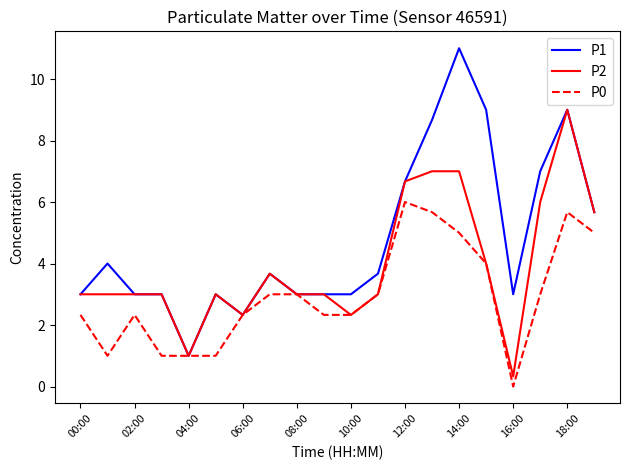

Rank the series by their maximum value, from lowest to highest.

P0, P2, P1